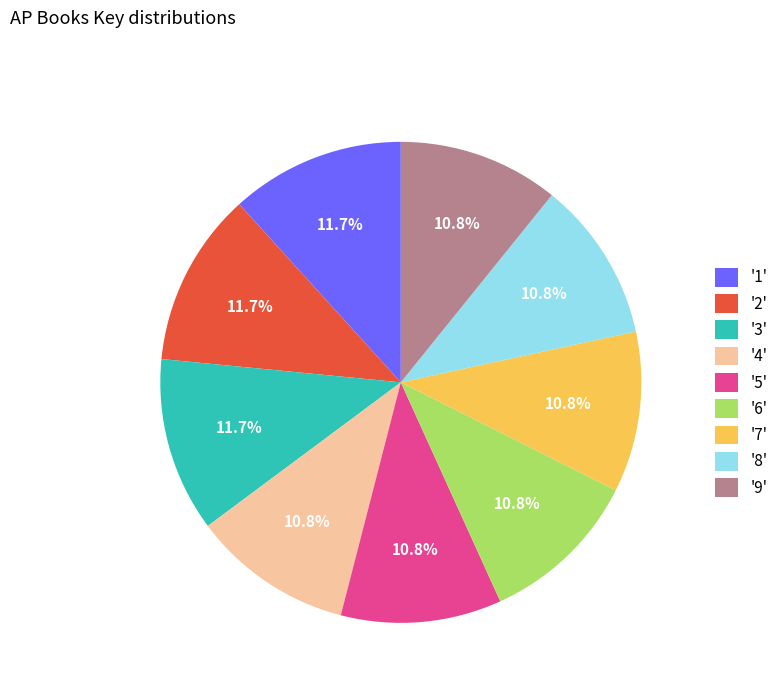

What portion of the pie excludes '5'?

89.2%